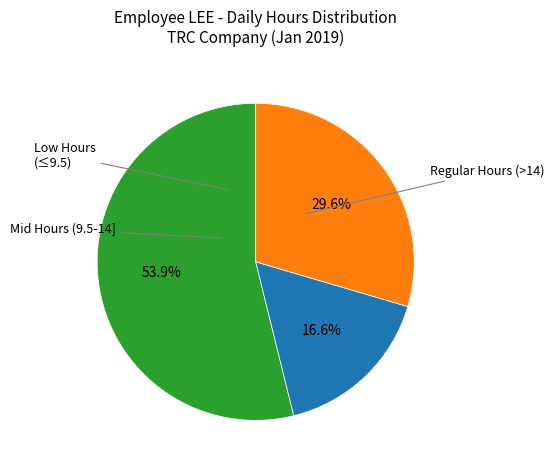

Is there a majority slice in this chart?

Yes